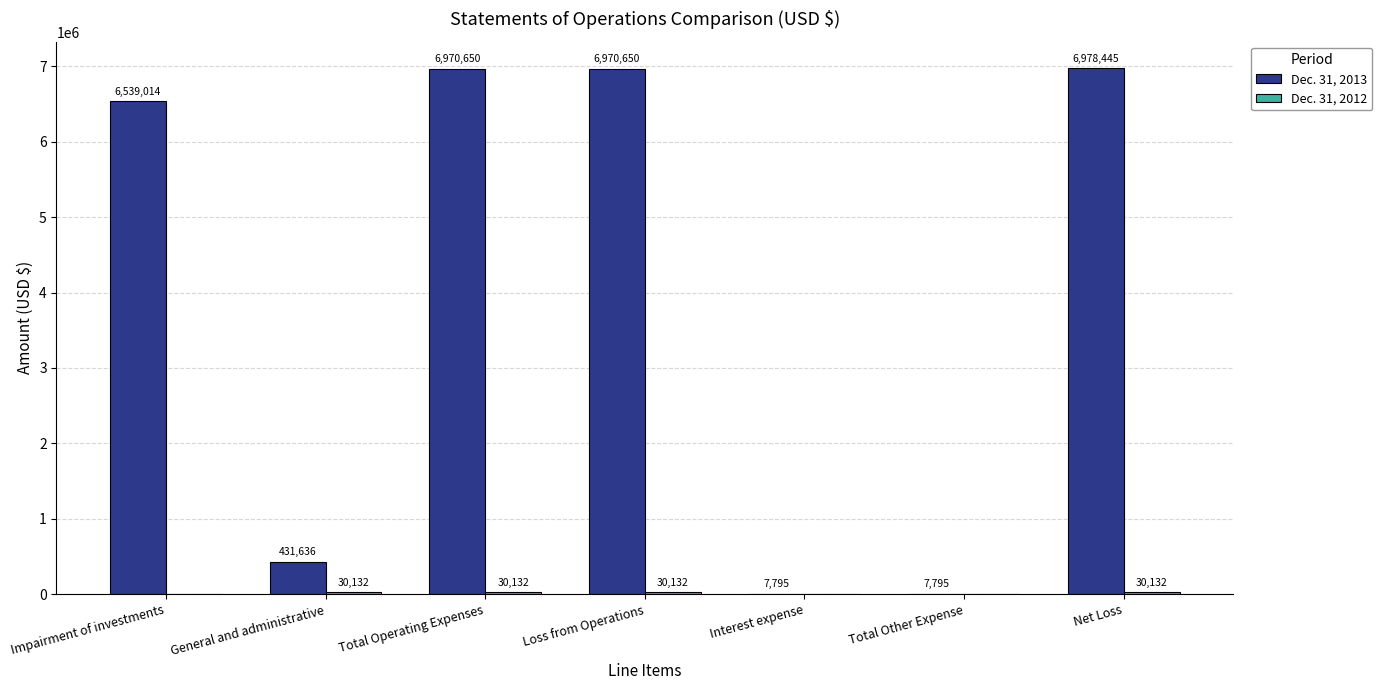

Between Interest expense and Net Loss, which series saw the biggest shift?

Dec. 31, 2013